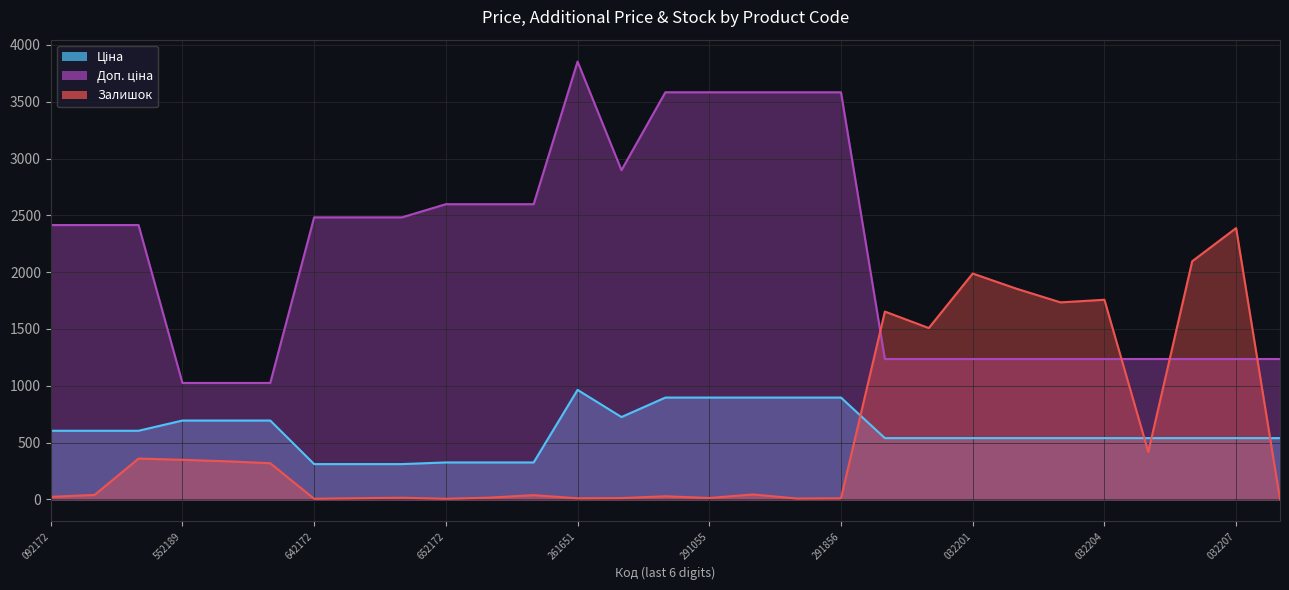

Which category has the highest value across all series?

261651